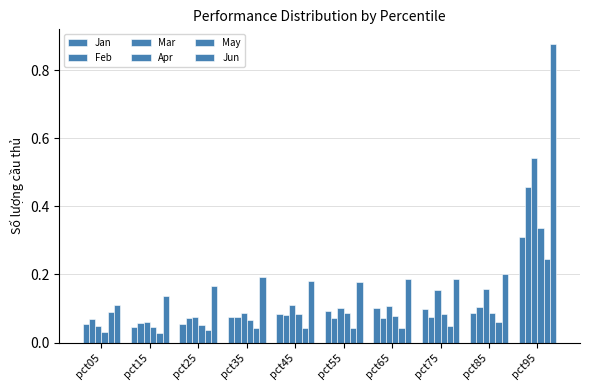

At which label does Mar reach its peak?

pct95